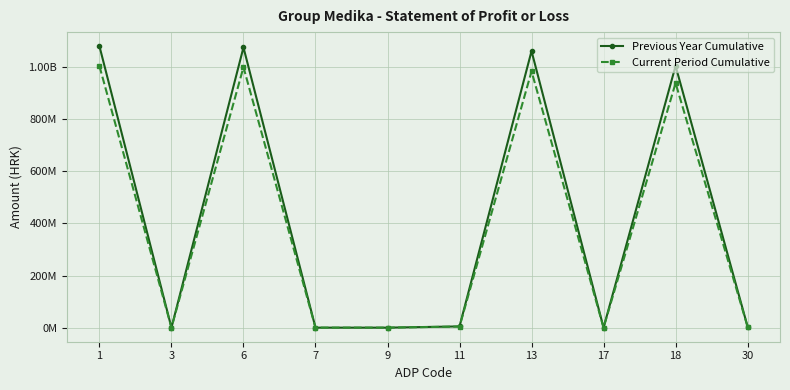

Reading left to right, transcribe all the data shown in this chart.

Previous Year Cumulative: 1080484289	0	1075728042	0	0	4756247	1061749031	0	1004832539	3852570
Current Period Cumulative: 1004086319	0	999941958	0	10000	4134361	984131568	0	939029617	3412789